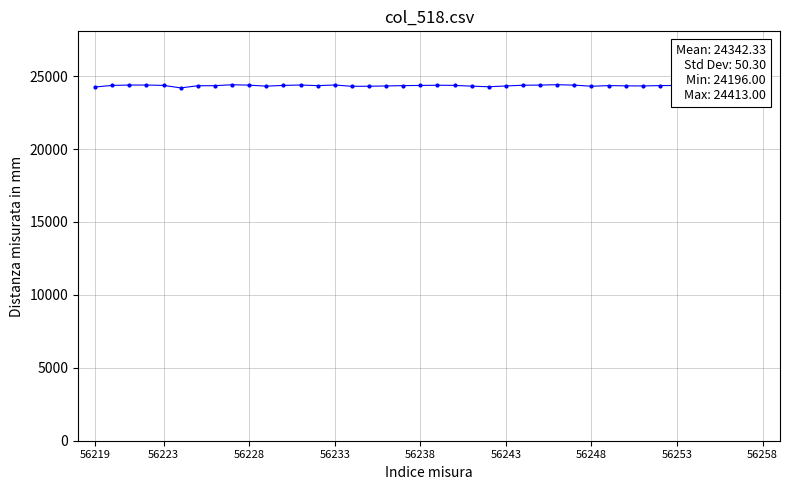

True or false: there are more than 0 points higher than both neighbors.

True